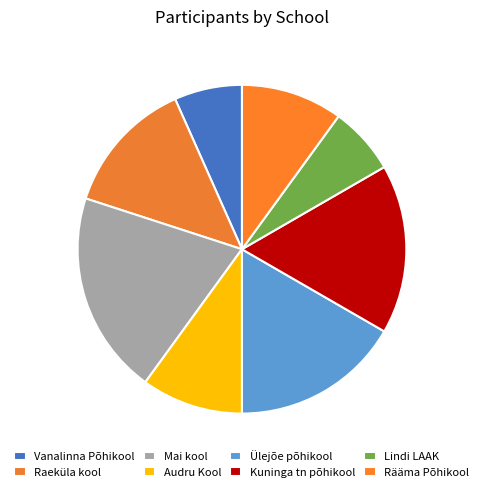

Count the number of slices in the pie.

8